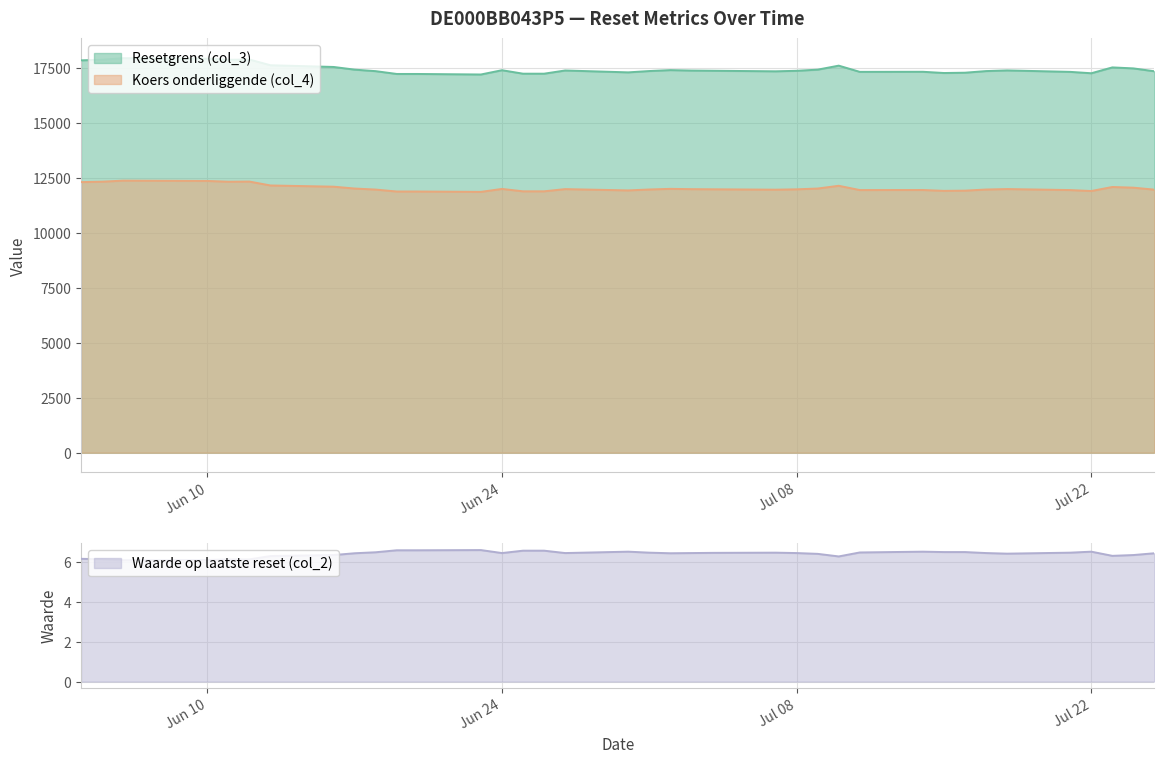

How many distinct data groups are displayed?

3